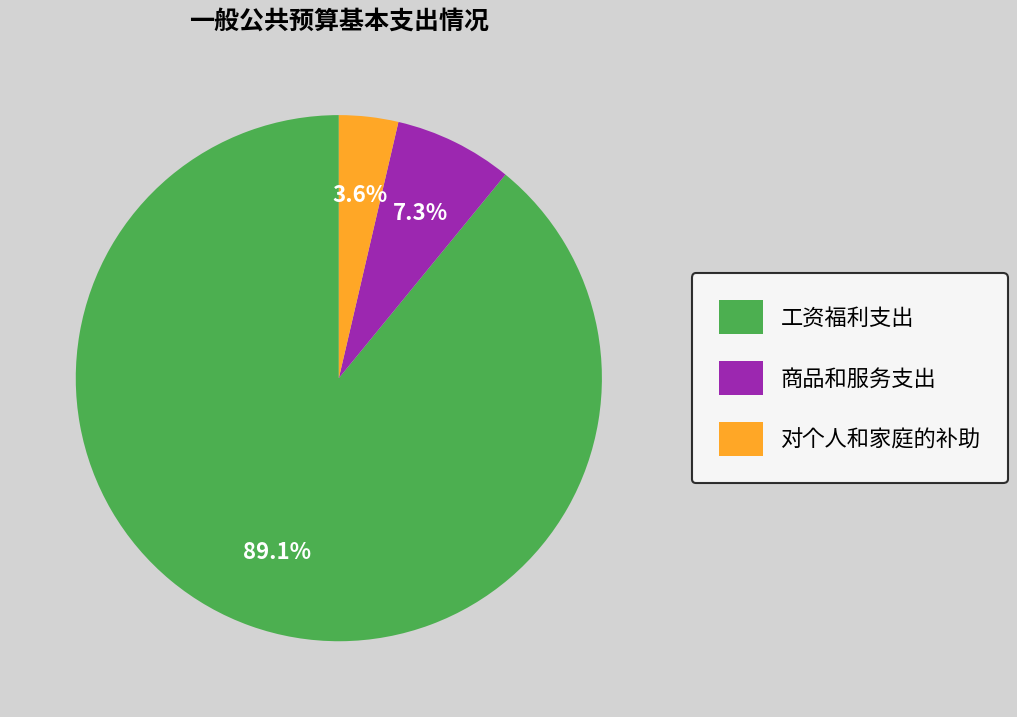

Between 对个人和家庭的补助 and 商品和服务支出, which is larger?

商品和服务支出